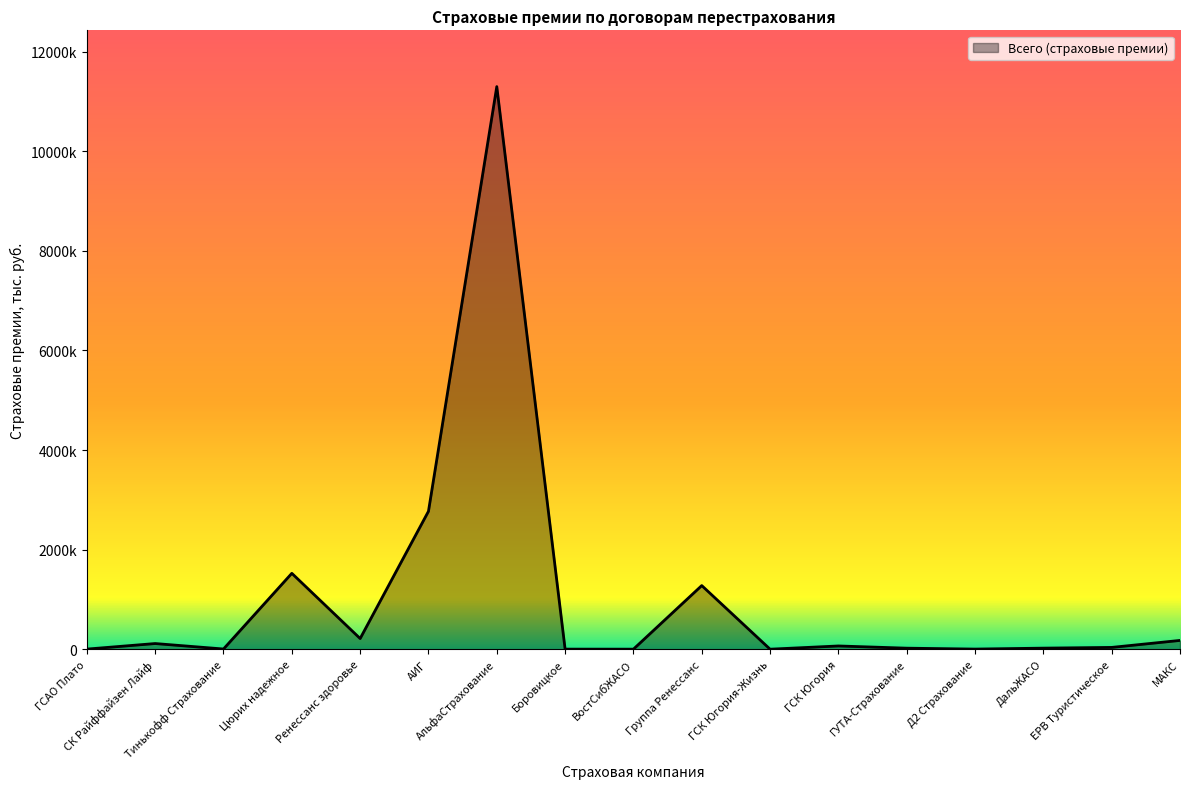

List the labels in order of value, smallest first.

ГСК Югория-Жизнь, ВостСибЖАСО, Боровицкое, ГСАО Плато, Д2 Страхование, Тинькофф Страхование, ГУТА-Страхование, ДальЖАСО, ЕРВ Туристическое, ГСК Югория, СК Райффайзен Лайф, МАКС, Ренессанс здоровье, Группа Ренессанс, Цюрих надежное, АИГ, АльфаСтрахование